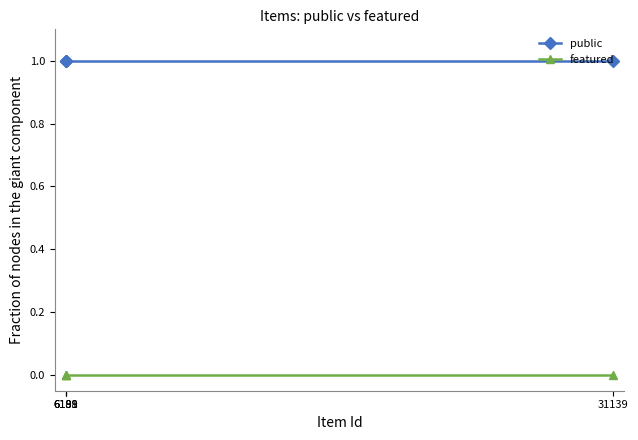

At how many categories does at least one series exceed 0?

4